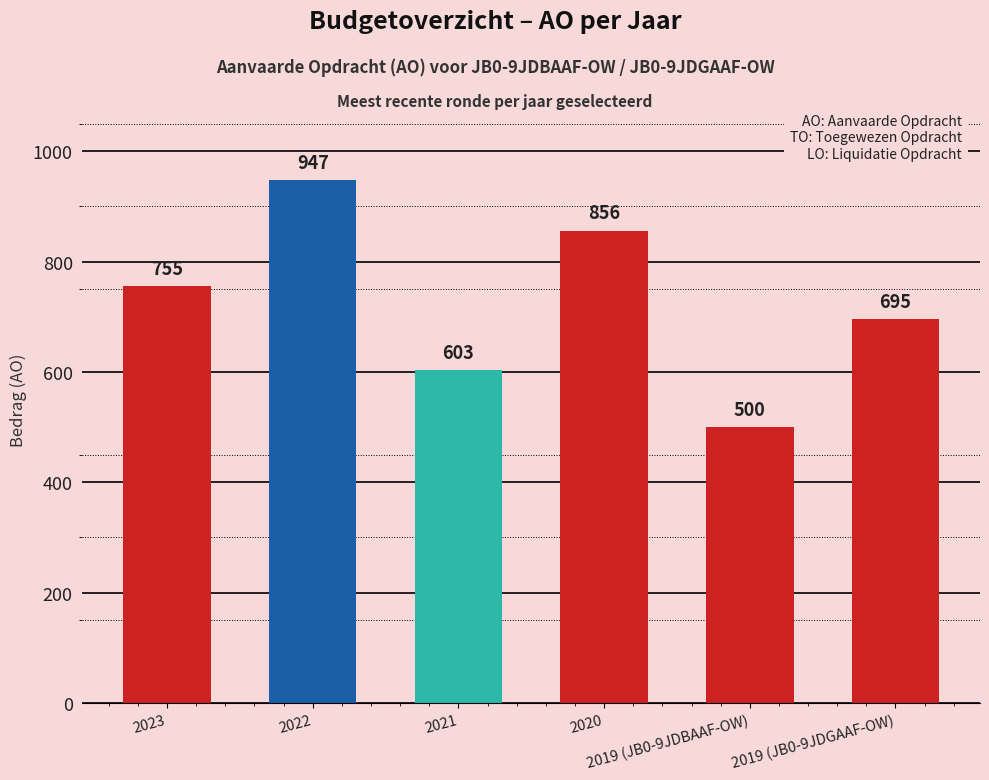

What is the average value?

726